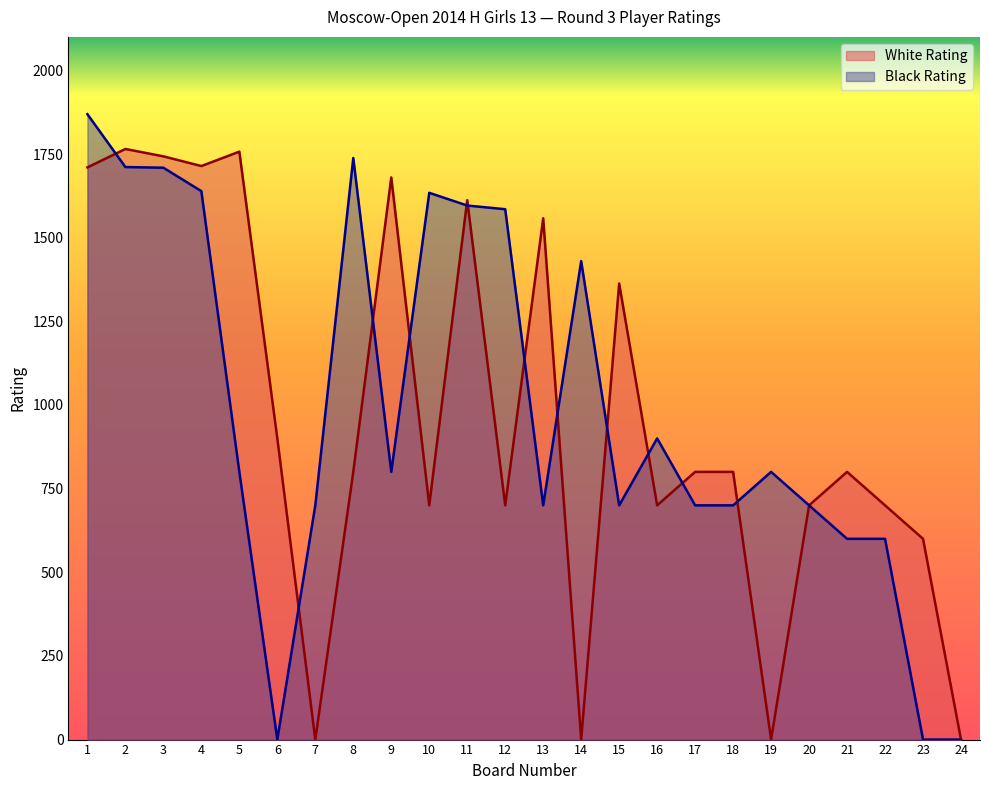

Which category has the highest value across all series?

1